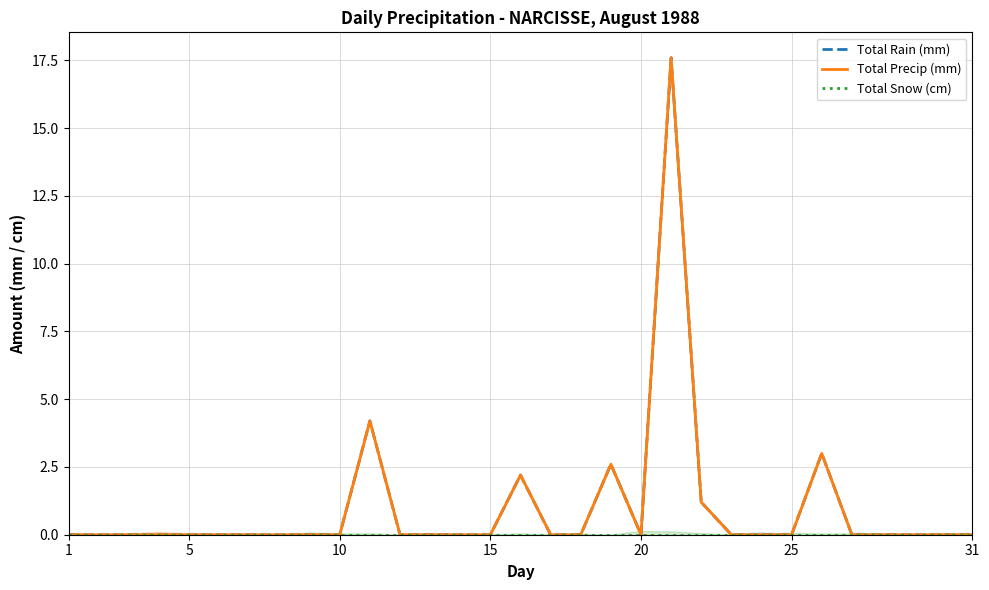

What is the difference between the maximum and second lowest values in the Total Rain (mm) series?

17.6